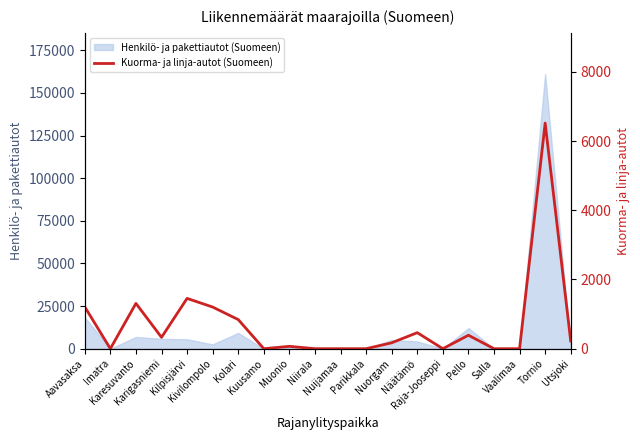

What is the highest value of the Henkilö- ja pakettiautot (Suomeen) series?

161075